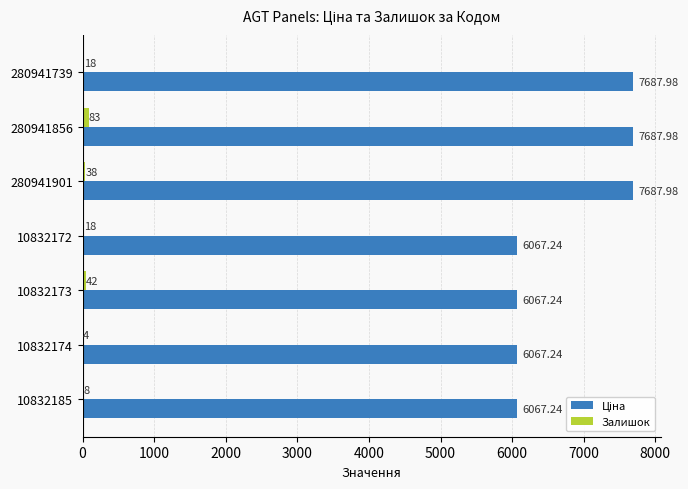

What is the total value across all series at 280941901?

7726.0